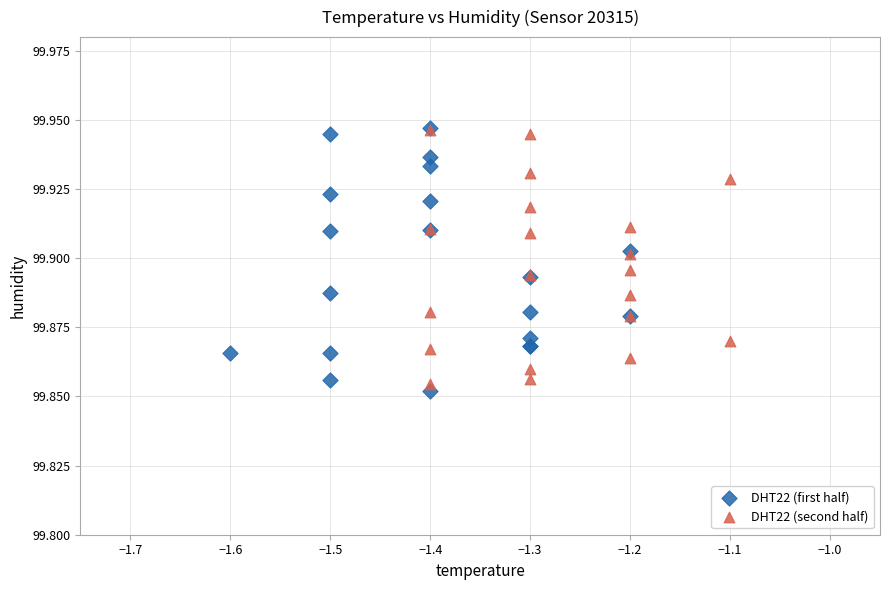

What are all the series names shown in the legend?

DHT22 (first half), DHT22 (second half)